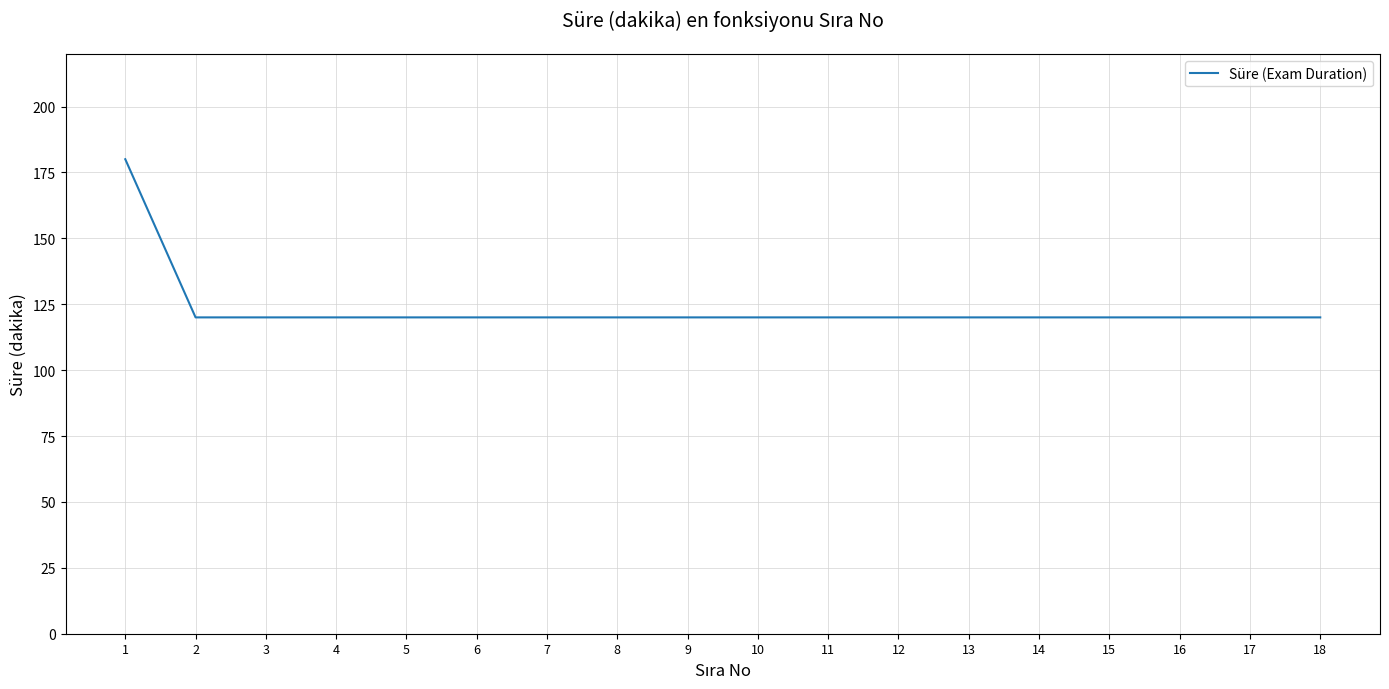

What is the smallest value displayed?

120